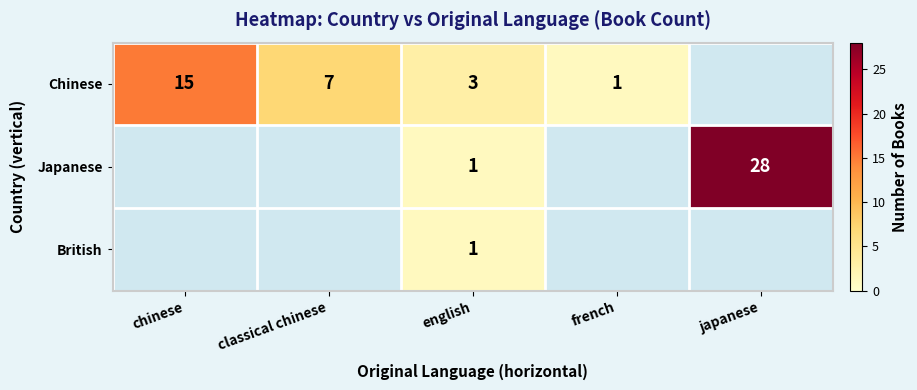

The Chinese series shows 15 at chinese. True or false?

True